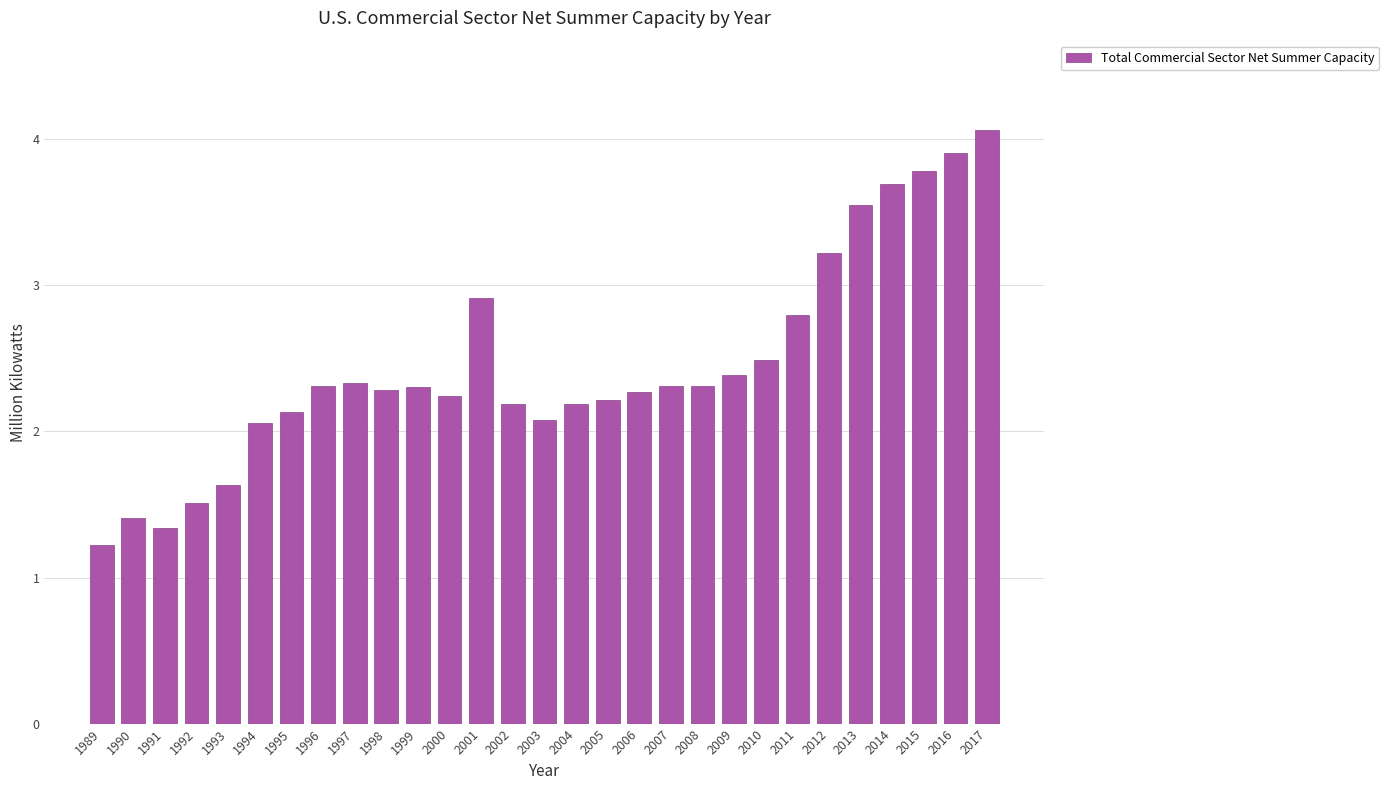

What is the ratio of the value at 2006 to the value at 2004?

1.0